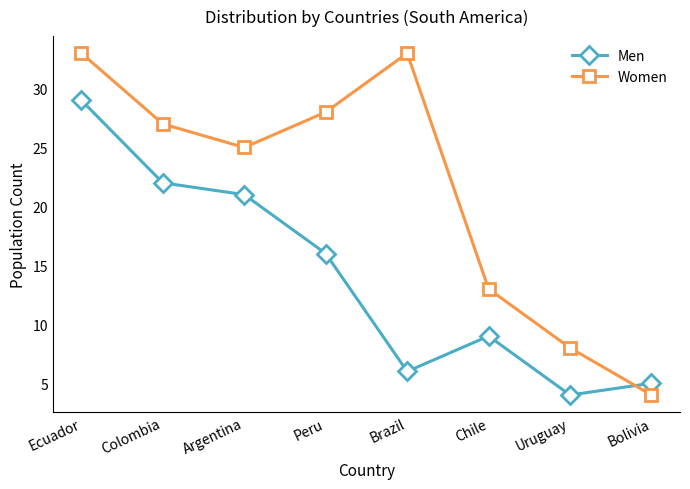

What is the total value across all series at Brazil?

39